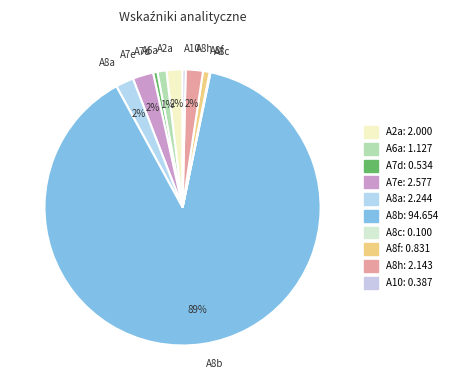

Does any single category account for the majority?

Yes